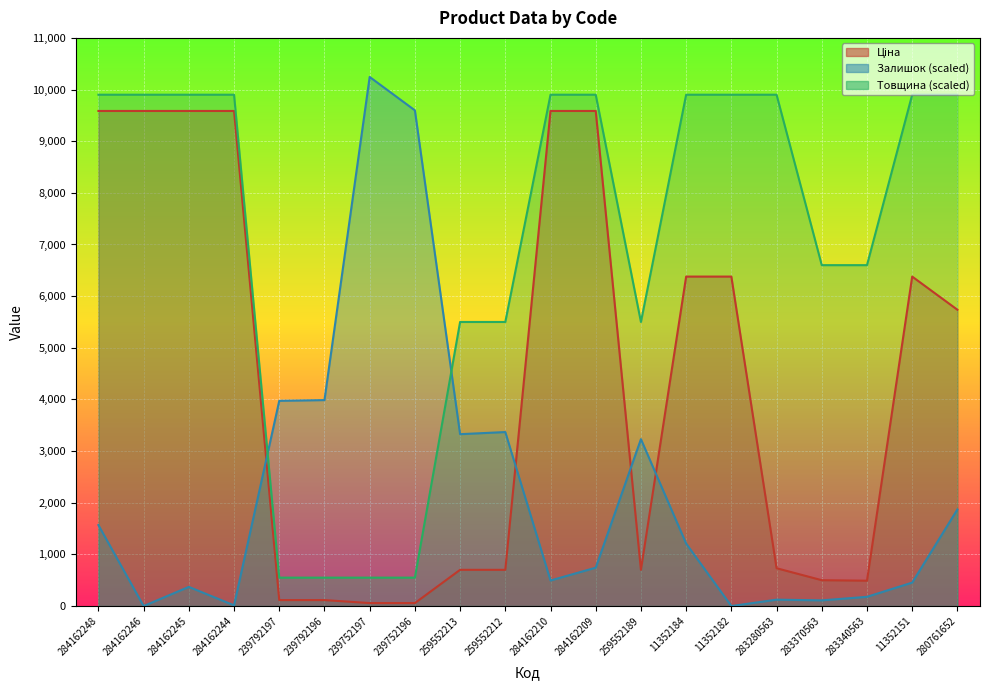

Reading left to right, what are all the values shown in this chart?

Ціна: 9585.4	9585.4	9585.4	9585.4	115.4	115.4	57.7	57.7	701.4	701.4	9585.4	9585.4	701.4	6378.9	6378.9	732.5	500.5	490.8	6378.9	5736.9
Залишок: 1567.5	0.0	371.2	13.8	3973.8	3987.5	10243.8	9597.5	3327.5	3368.8	495.0	742.5	3231.2	1210.0	0.0	123.8	110.0	178.8	453.8	1870.0
Товщина: 9900.0	9900.0	9900.0	9900.0	550.0	550.0	550.0	550.0	5500.0	5500.0	9900.0	9900.0	5500.0	9900.0	9900.0	9900.0	6600.0	6600.0	9900.0	9900.0